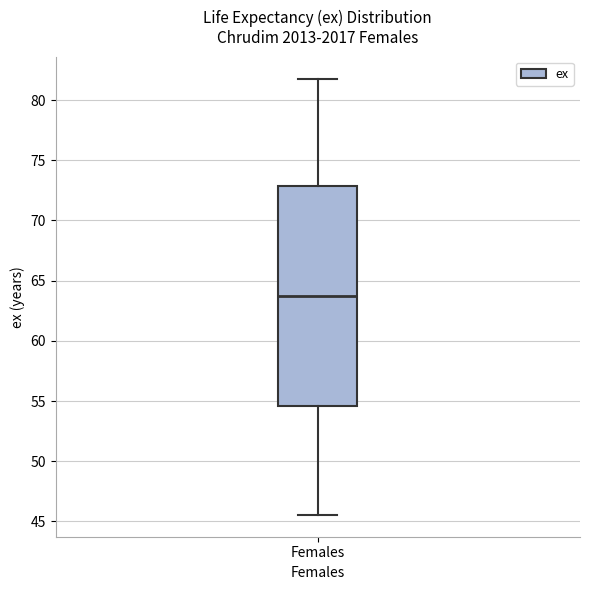

Transcribe this box plot: give where the median line is, the range the box spans, and where the two whiskers end, as read against the y-axis. The values are not printed on the chart, so give them approximately, as read against the axis.

median 63.5, box 54.5 to 73.0, whiskers 45.5 to 82.0